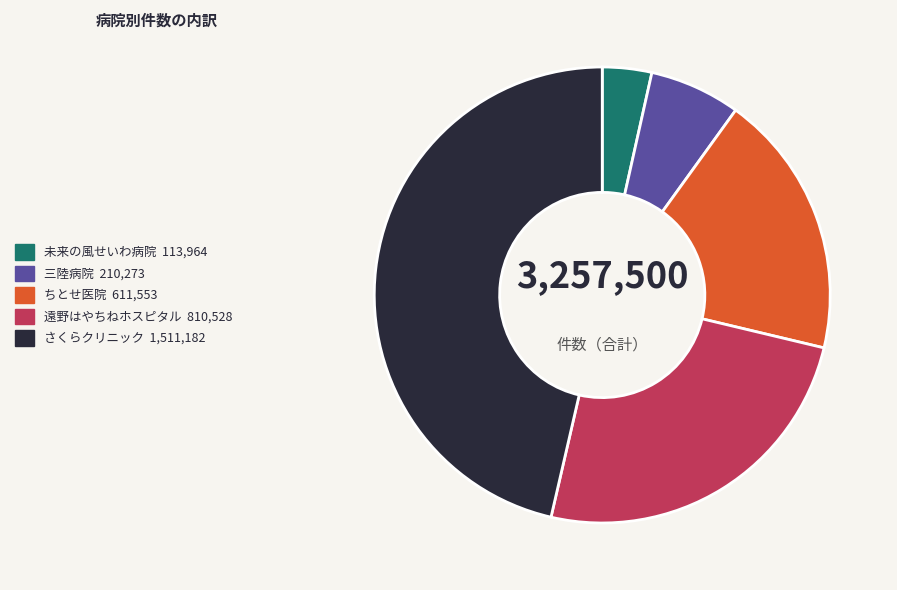

Which has a higher value, 三陸病院 or 未来の風せいわ病院?

三陸病院